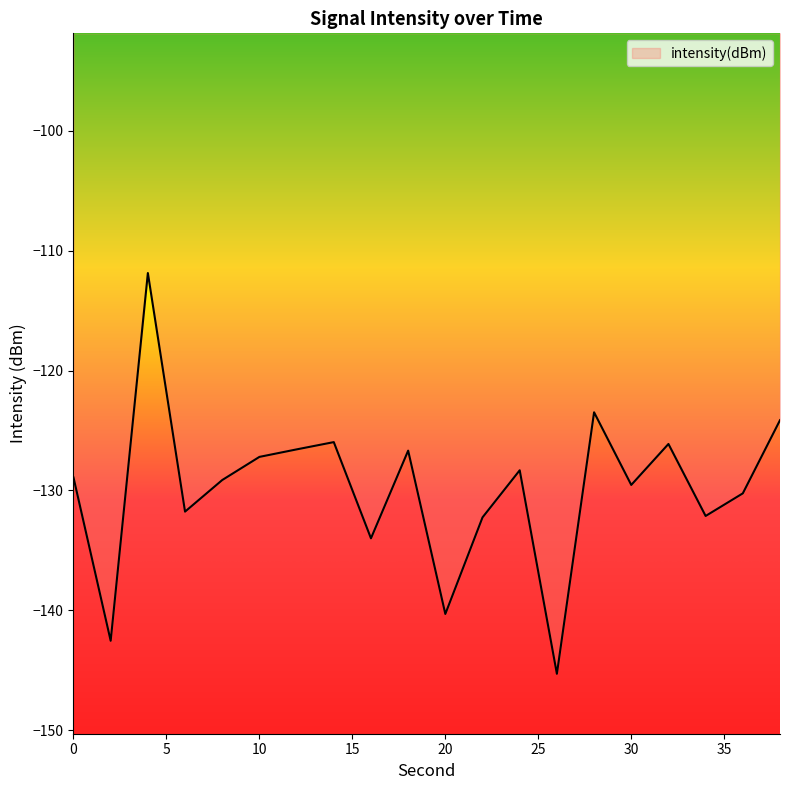

What is the smallest value displayed?

-145.3